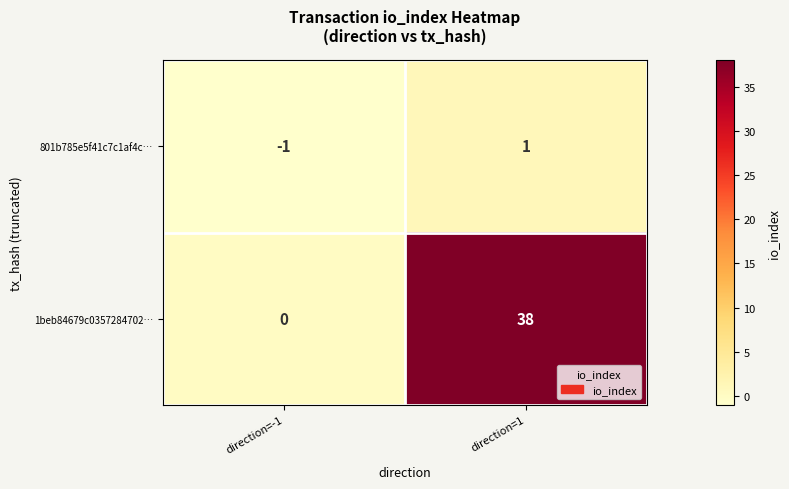

The value of 1beb84679c0357284702… at direction=-1 is 0. True or false?

True